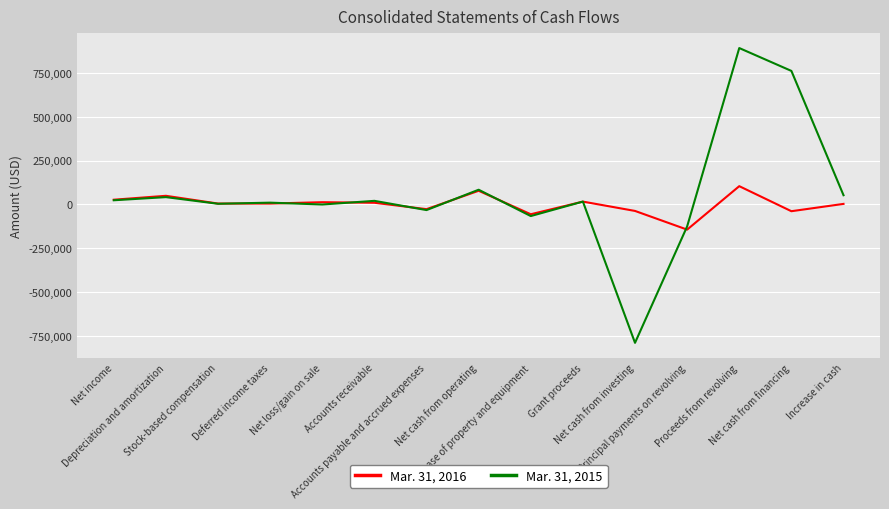

At which label does Mar. 31, 2015 first exceed 16369?

Net income